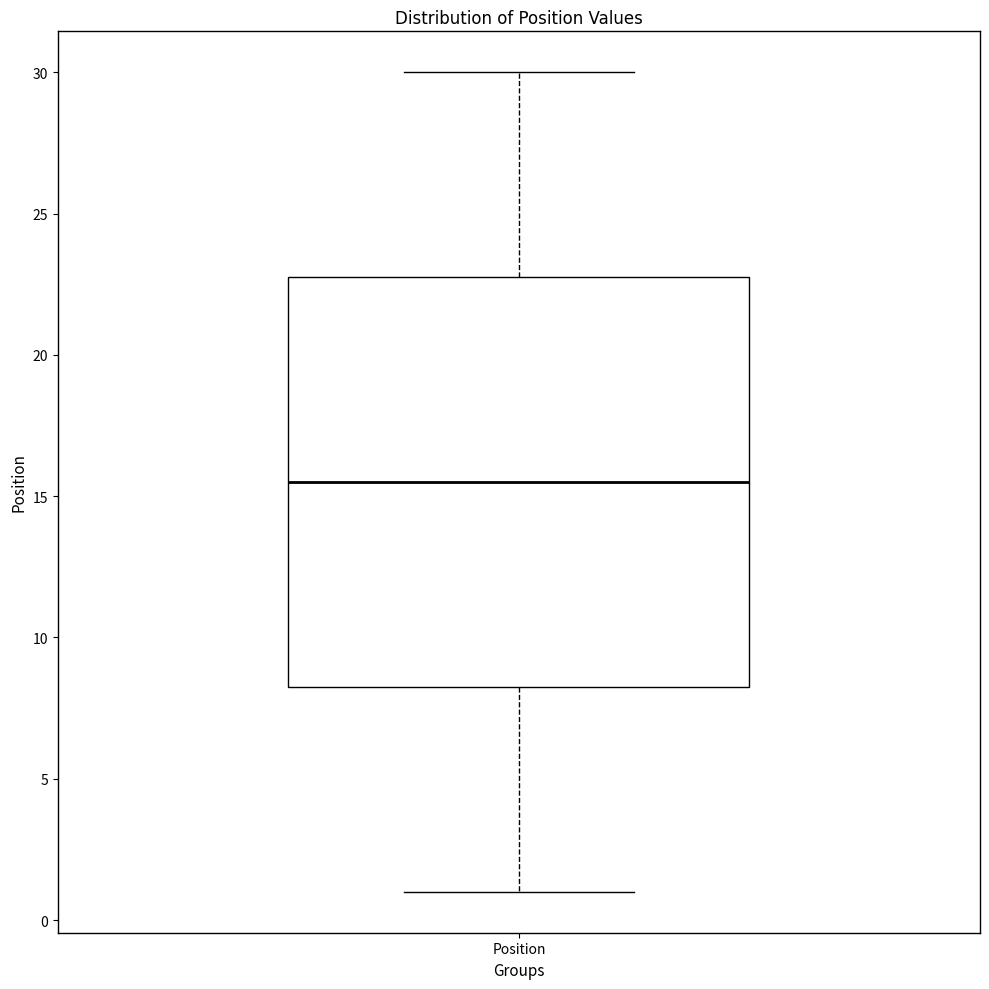

Where does the lower whisker of the box for Position end on the y-axis? The values are not printed on the chart, so give them approximately, as read against the axis.

1.0